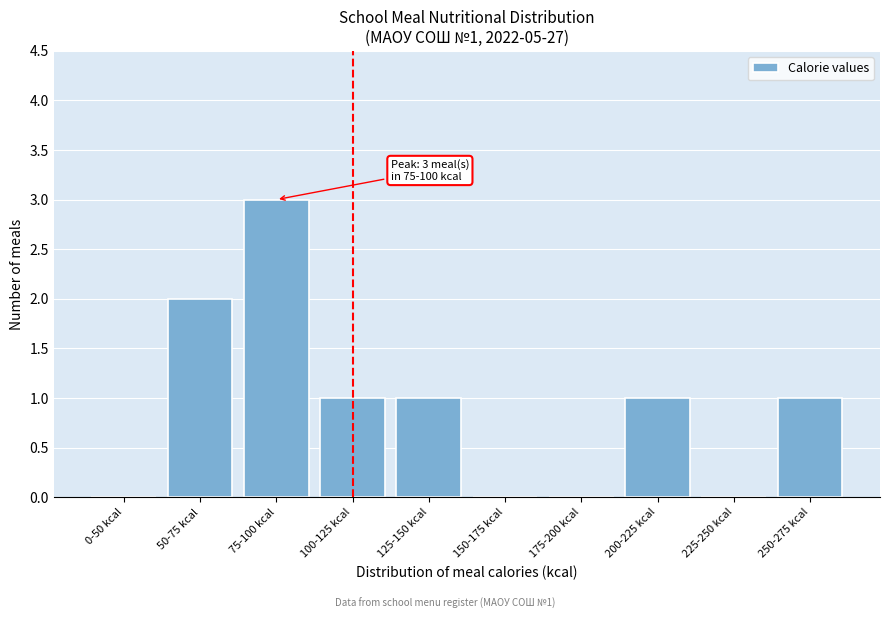

Reading left to right, transcribe all the data shown in this chart.

0-50 kcal=0	50-75 kcal=2	75-100 kcal=3	100-125 kcal=1	125-150 kcal=1	150-175 kcal=0	175-200 kcal=0	200-225 kcal=1	225-250 kcal=0	250-275 kcal=1